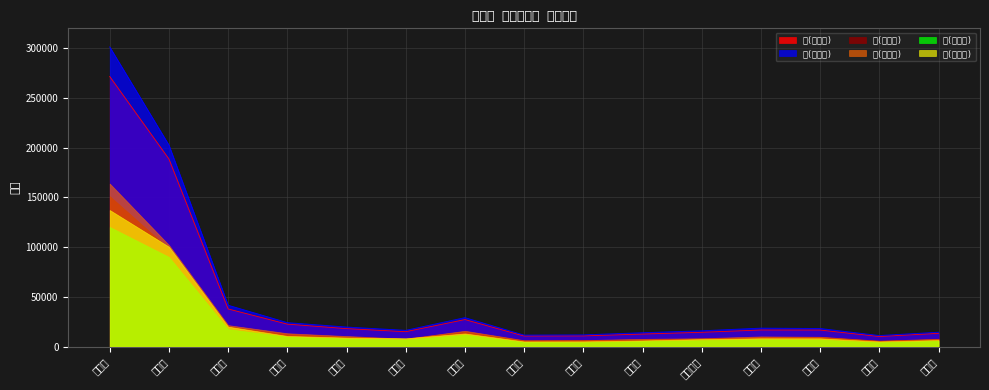

What are all the series names shown in the legend?

男(有権者), 女(有権者), 男(投票者), 女(投票者), 男(棄権者), 女(棄権者)